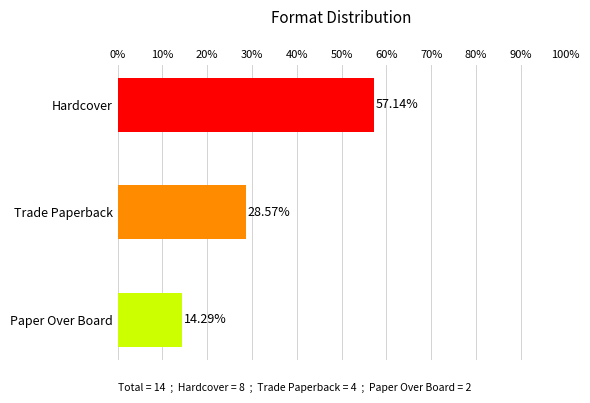

Reading left to right, list all the values displayed in this chart.

57.1	28.6	14.3